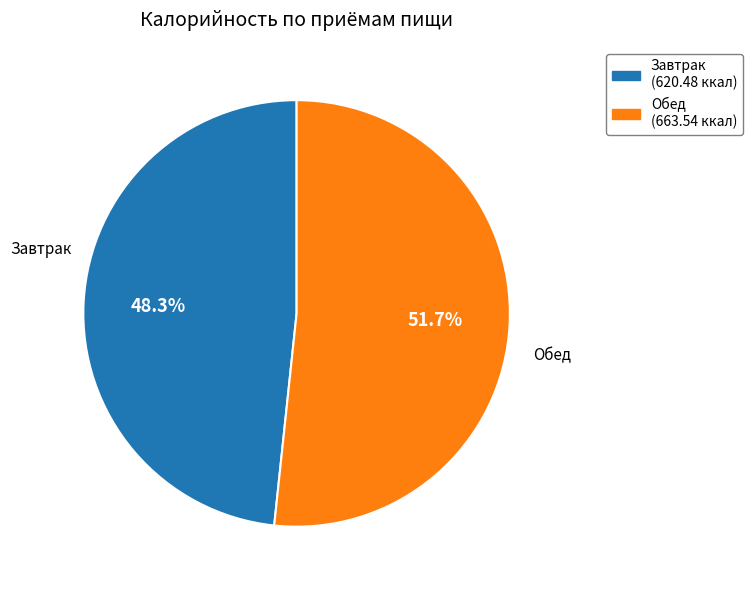

To the nearest percent, what is the difference between the largest and smallest slice percentages?

3%